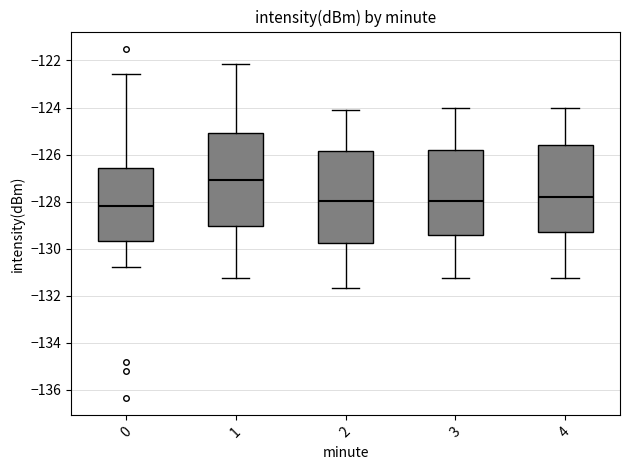

Reading left to right, transcribe this box plot: for each box, give where its median line is, the range the box spans, and where its two whiskers end, as read against the y-axis. The values are not printed on the chart, so give them approximately, as read against the axis.

0: median -128.2, box -129.6 to -126.6, whiskers -130.8 to -122.6
1: median -127.0, box -129.0 to -125.0, whiskers -131.2 to -122.2
2: median -128.0, box -129.8 to -125.8, whiskers -131.6 to -124.2
3: median -128.0, box -129.4 to -125.8, whiskers -131.2 to -124.0
4: median -127.8, box -129.2 to -125.6, whiskers -131.2 to -124.0